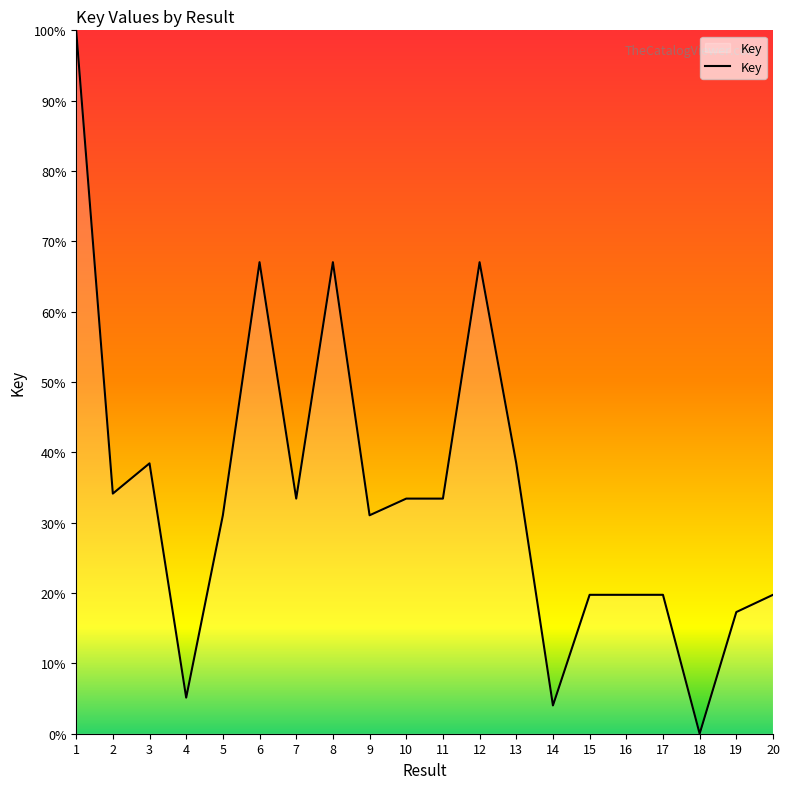

True or false: the data shows 33.4 at 11.

True